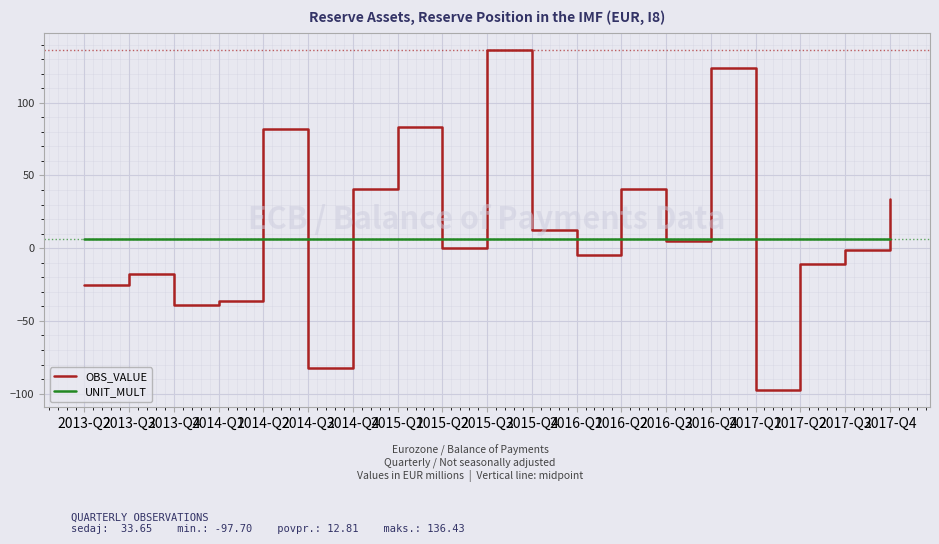

Rank the series by their maximum value, from highest to lowest.

OBS_VALUE, UNIT_MULT